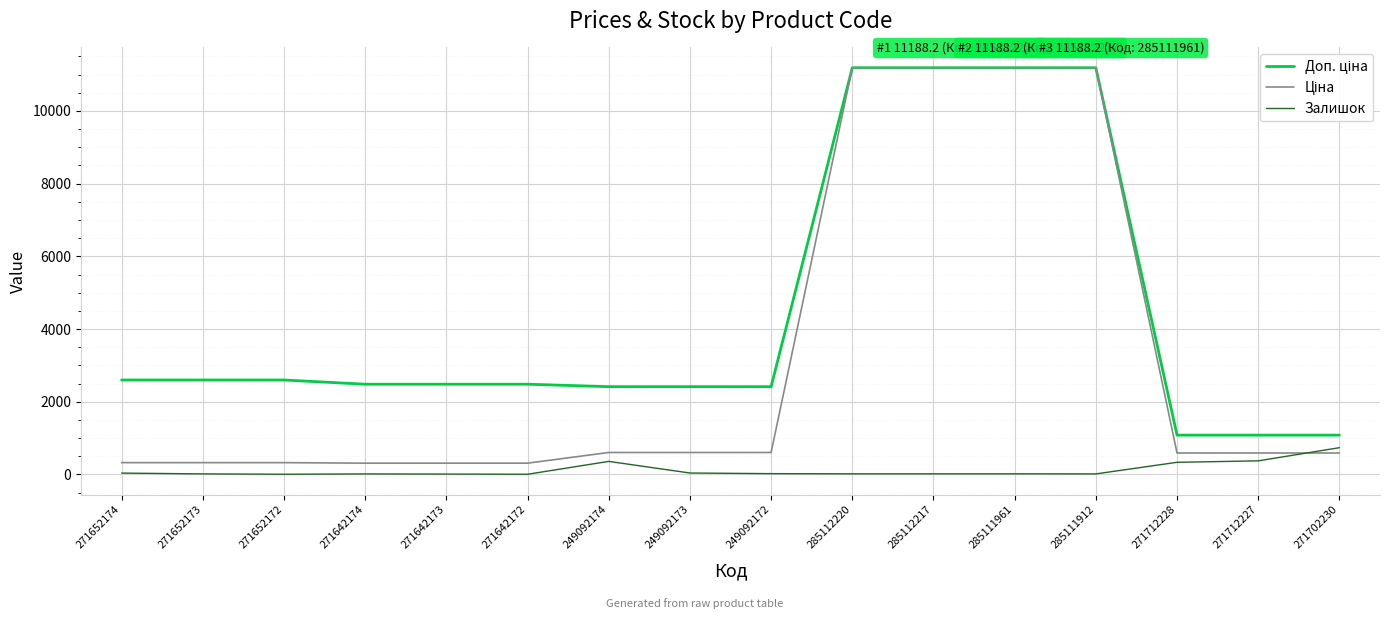

What is the greatest value displayed?

11188.2